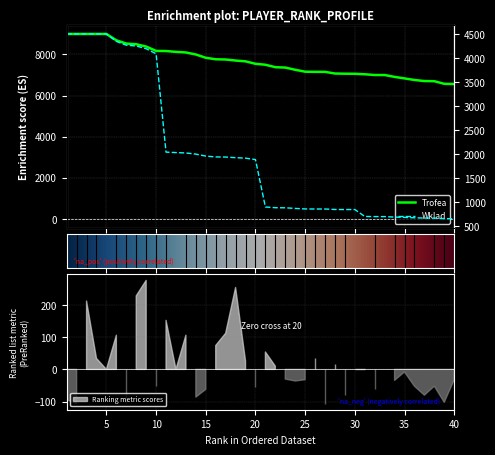

The Trofea series shows 8098 at 13. True or false?

True